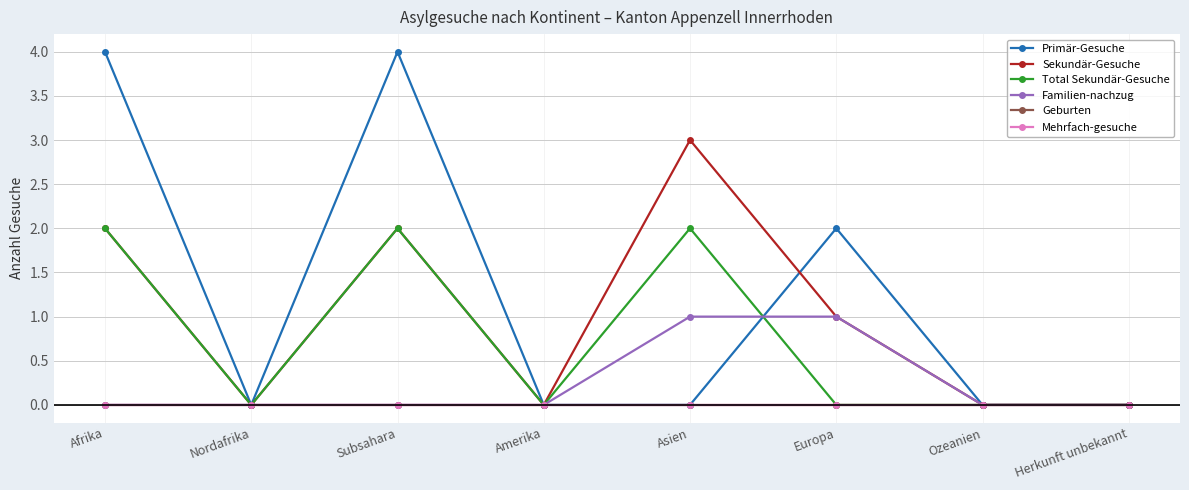

List the labels in order of Primär-Gesuche value, smallest first.

Nordafrika, Amerika, Asien, Ozeanien, Herkunft unbekannt, Europa, Afrika, Subsahara